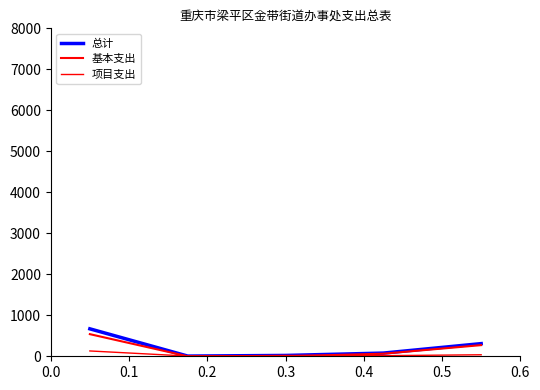

Does the chart display data point markers on the line(s)?

No